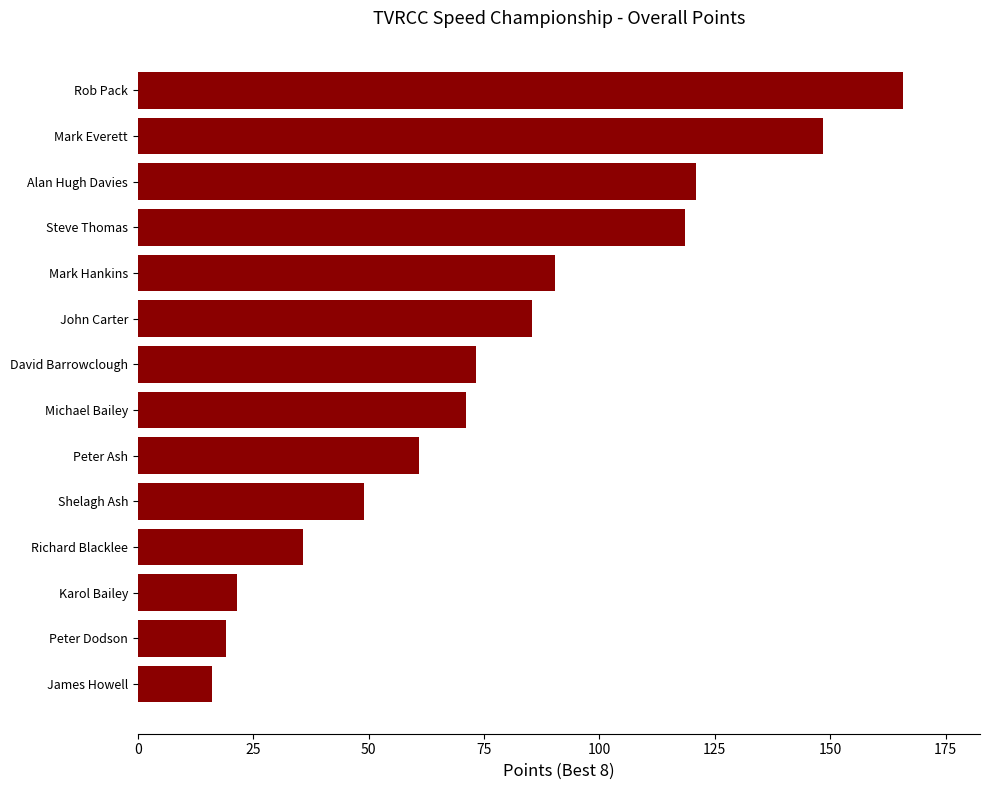

Which has a higher value, Alan Hugh Davies or Karol Bailey?

Alan Hugh Davies